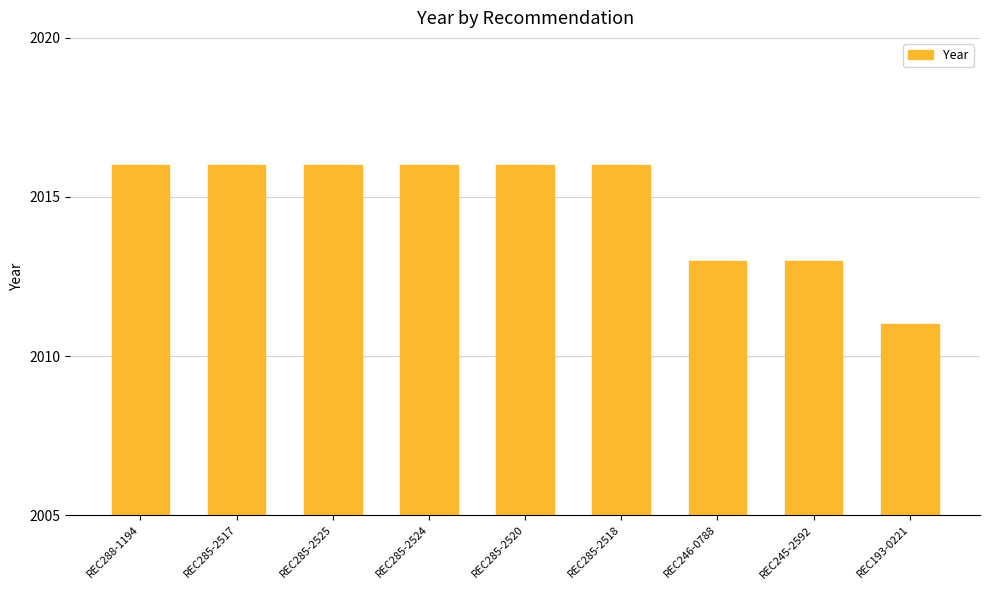

Approximately how many times larger is the value at REC245-2592 compared to REC285-2524?

1.0